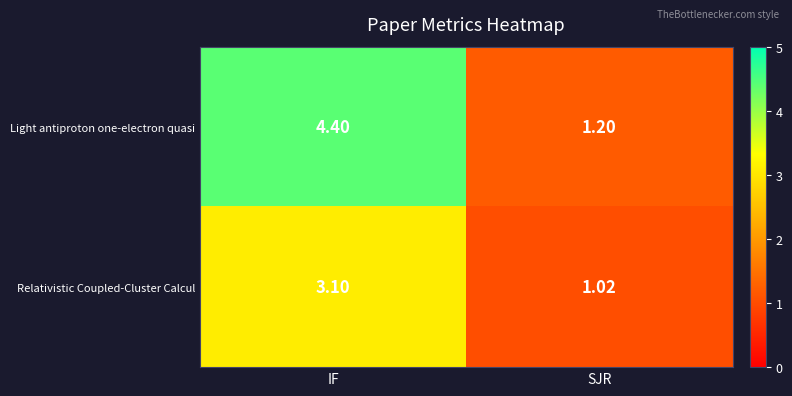

List the series in order of their peak value, highest first.

Light antiproton one-electron quasi, Relativistic Coupled‑Cluster Calcul